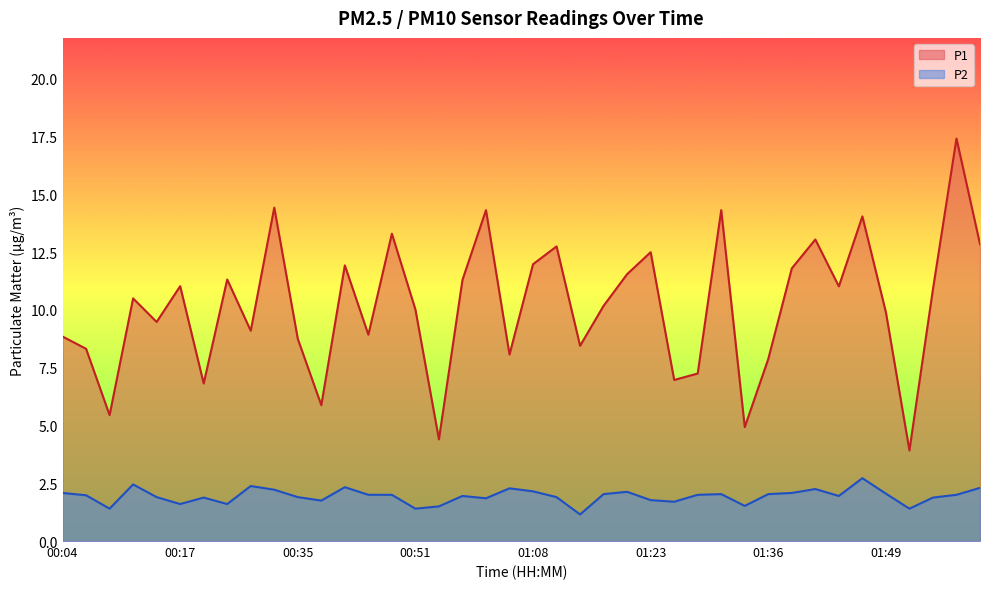

What are all the series names shown in the legend?

P1, P2